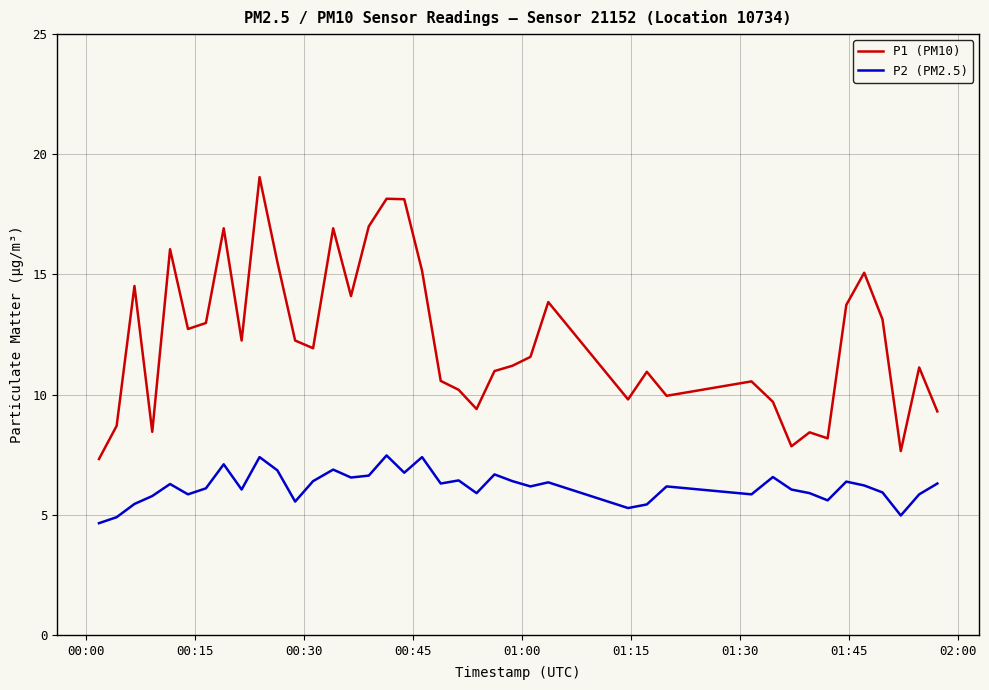

Rank the series by their average value, from highest to lowest.

P1 (PM10), P2 (PM2.5)